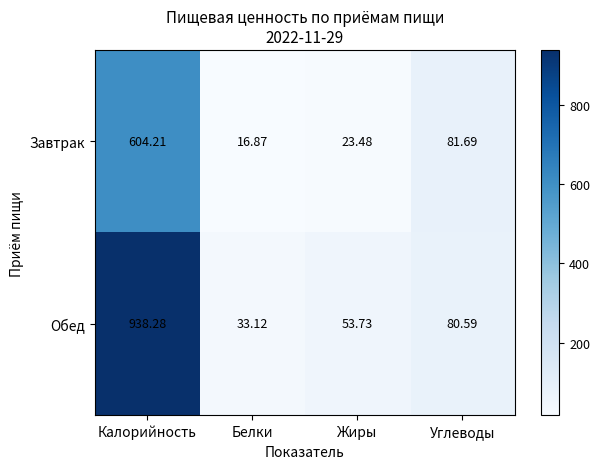

List the labels in order of Завтрак value, largest first.

Калорийность, Углеводы, Жиры, Белки